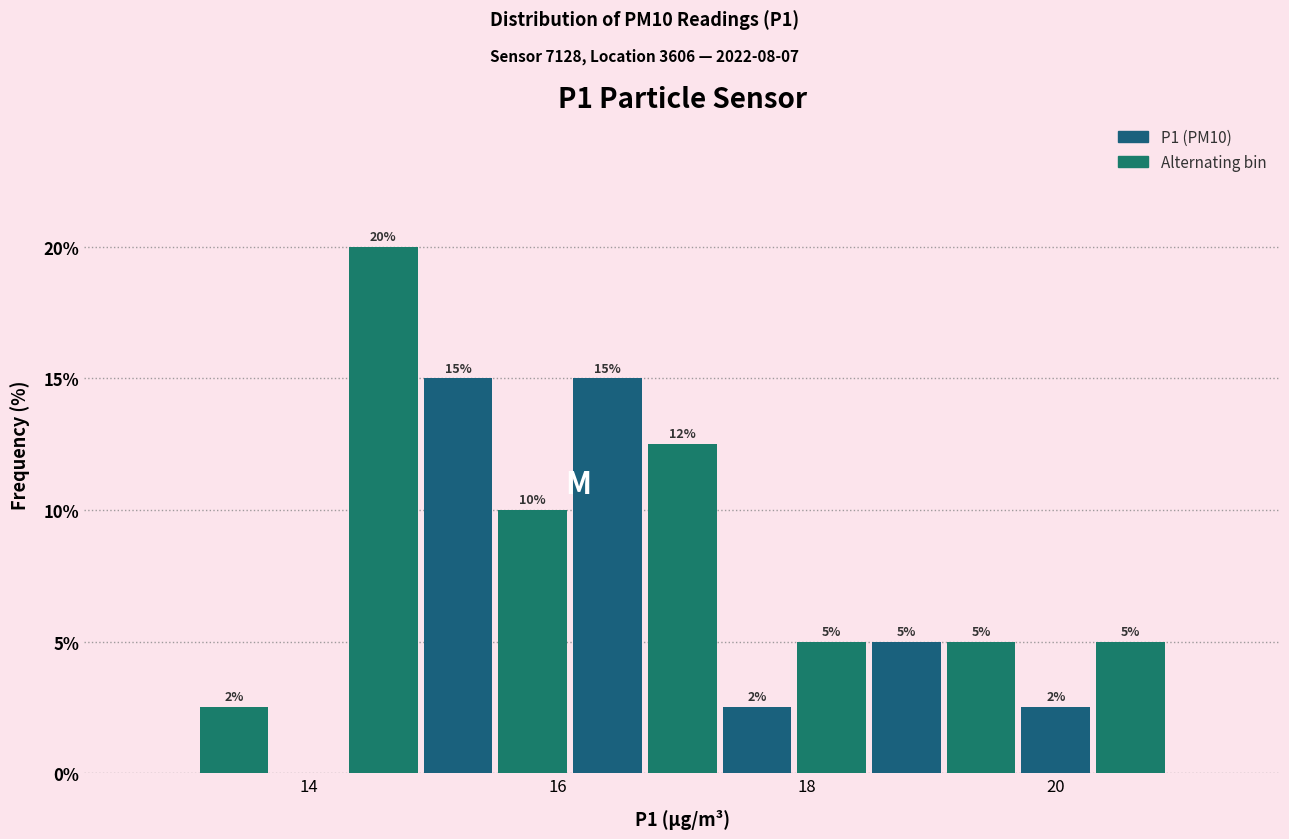

Read against the x-axis, roughly where is the centre of the tallest bar?

14.6